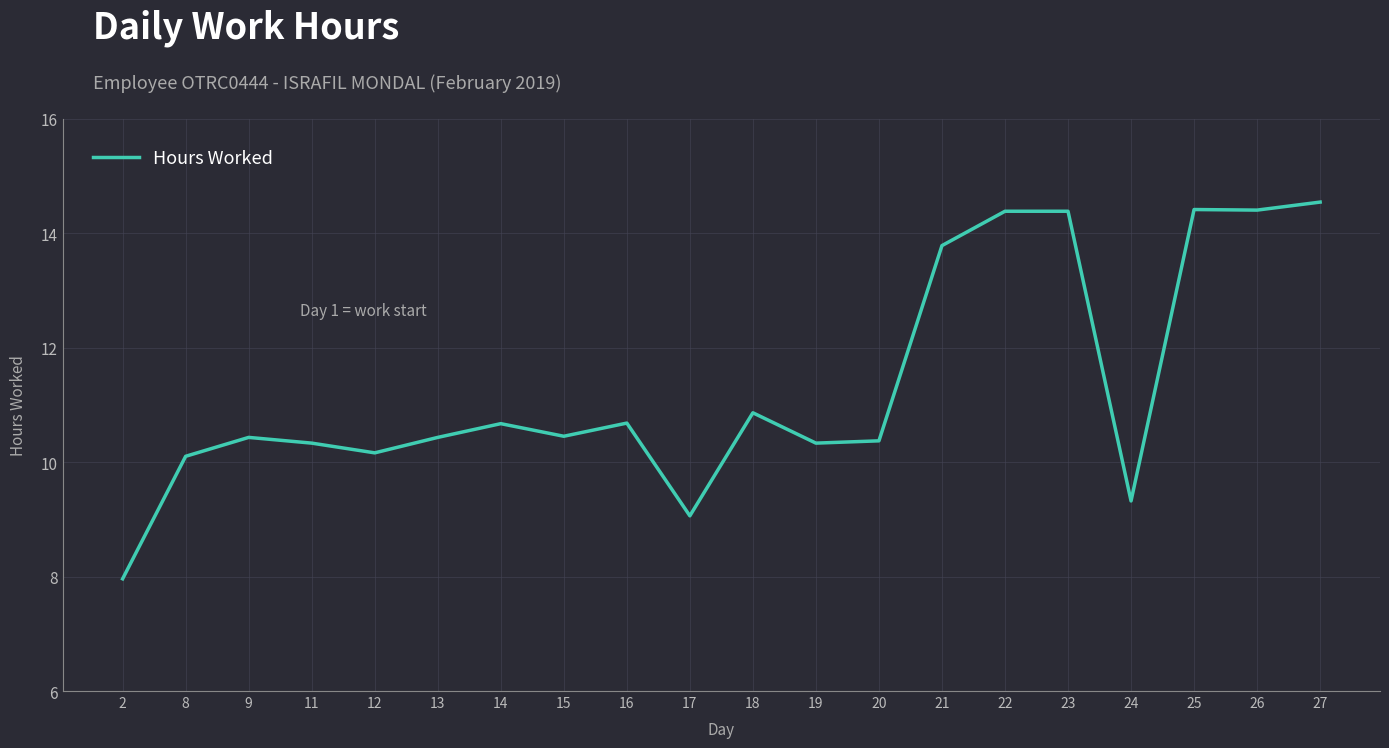

What is the difference between the values at 8 and 20?

0.3